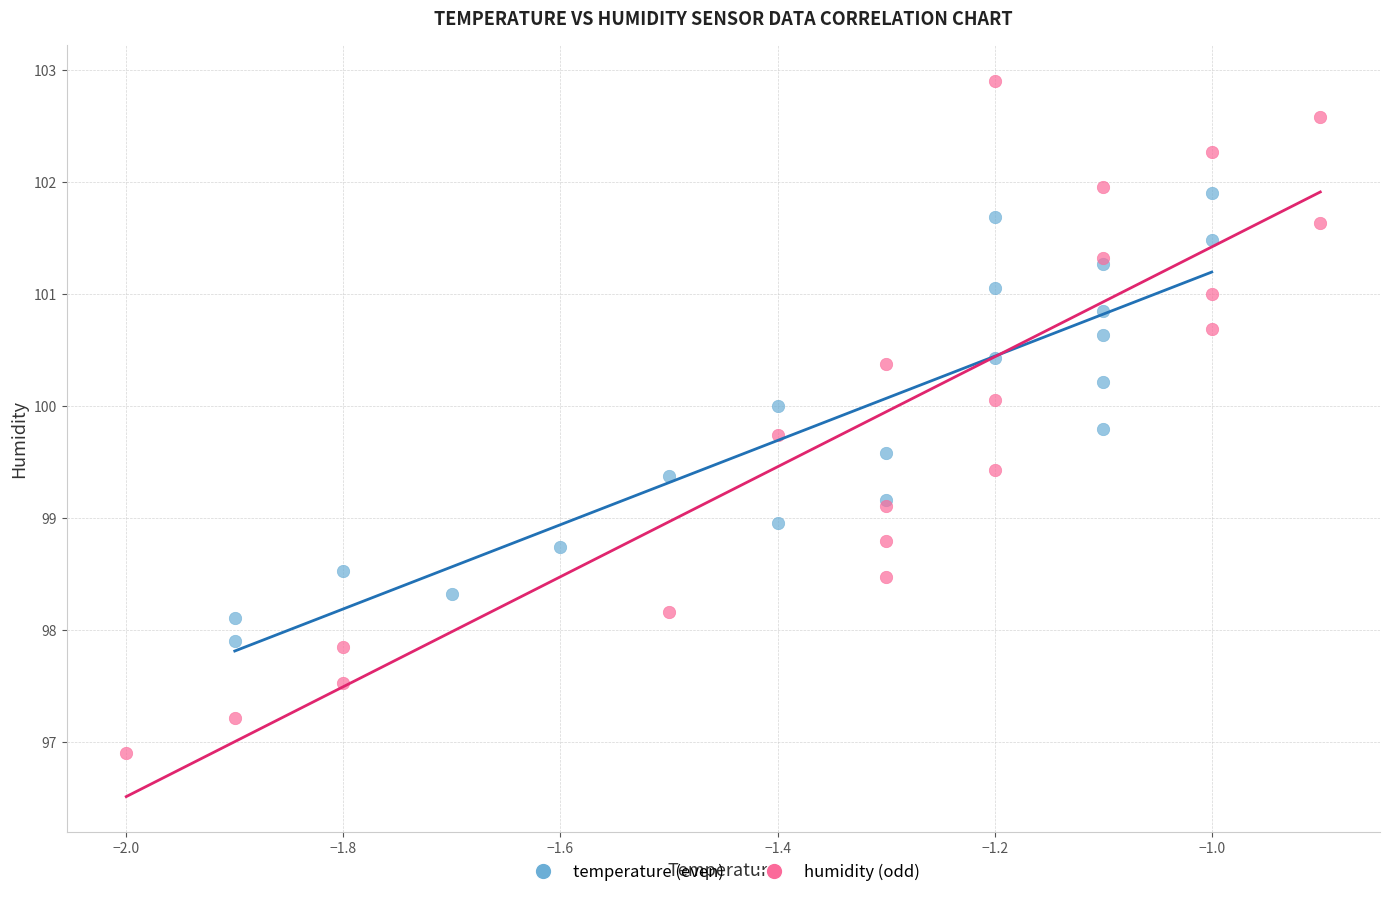

Which series contains the highest Y value?

humidity (odd)